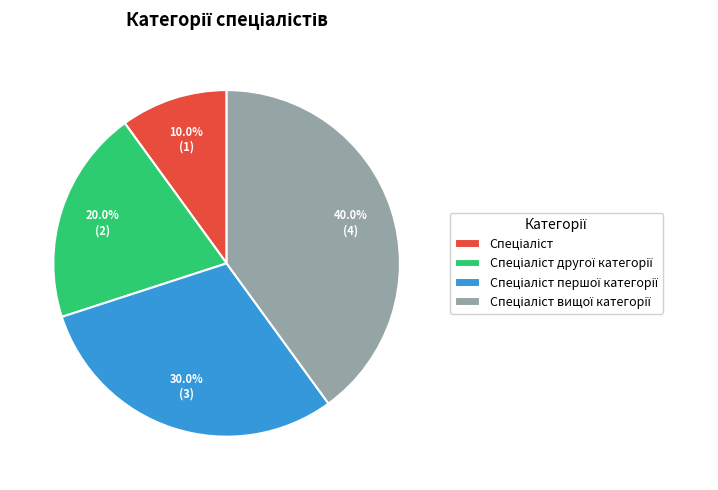

How many segments does this pie chart have?

4